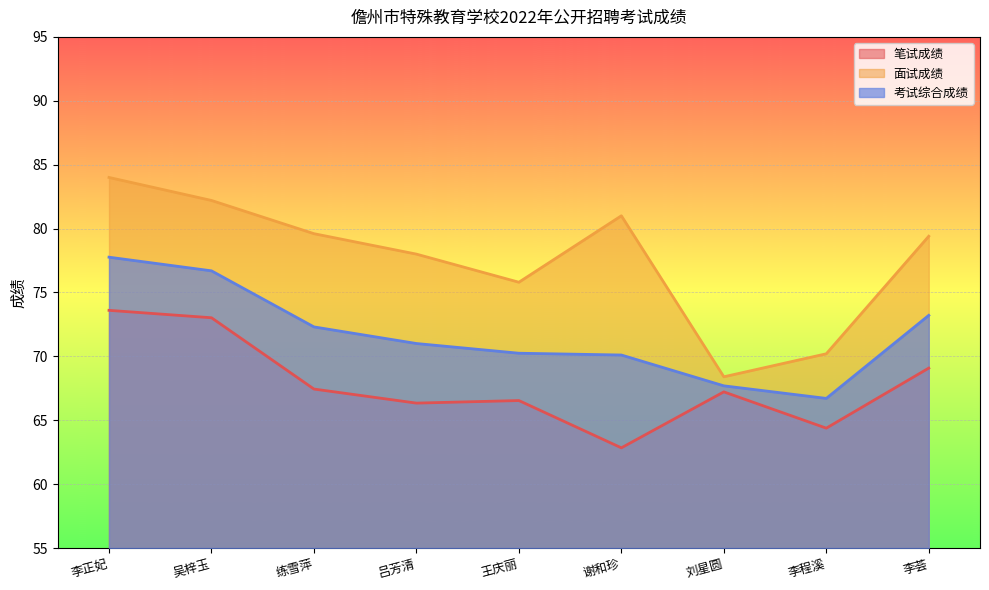

Which series changed the most between 吕芳清 and 刘星圆?

面试成绩